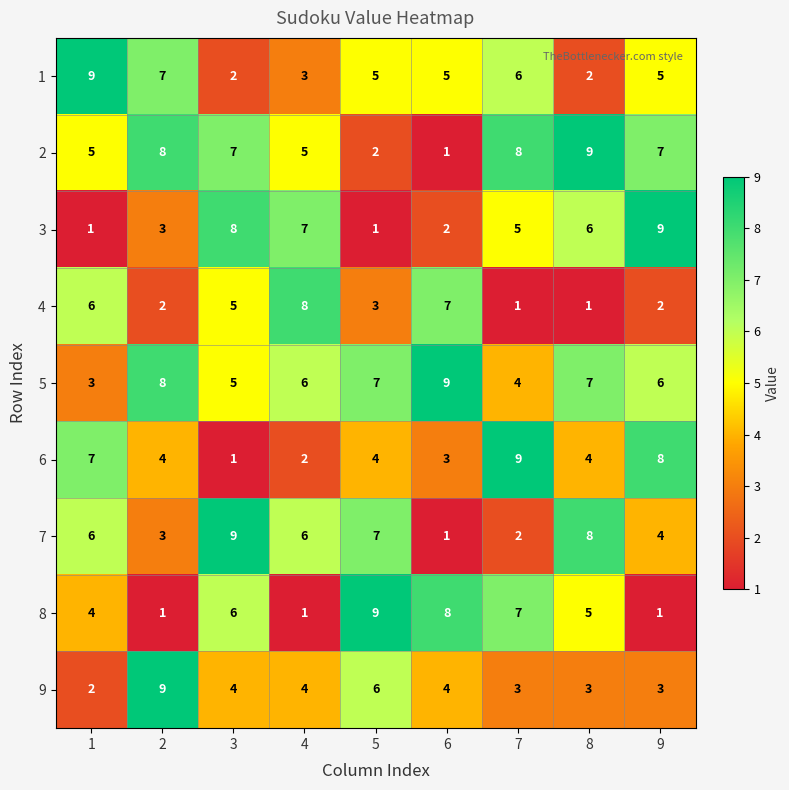

Is it true that 3 equals 2 at 3?

False